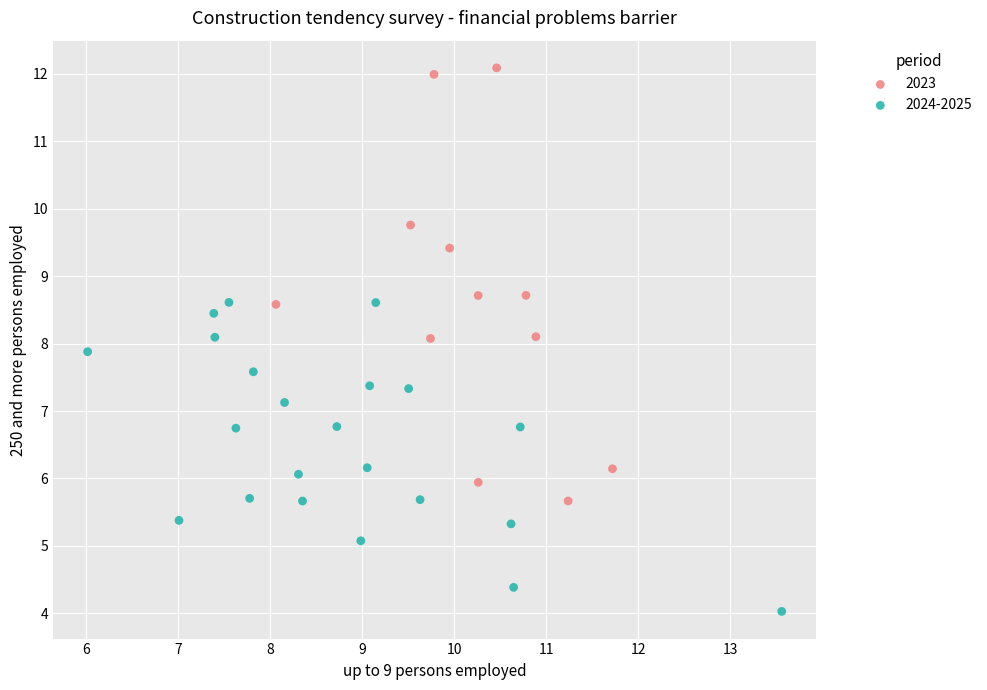

Which series contains the highest Y value?

2023